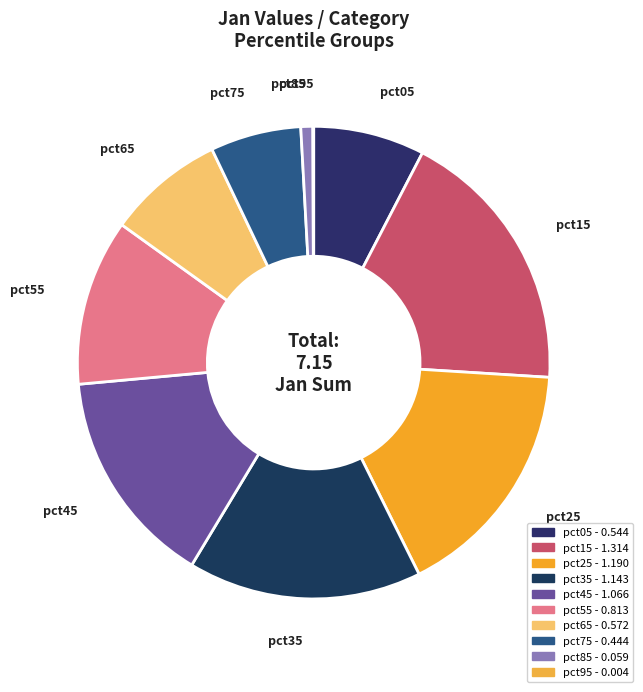

Is pct85 the majority of the pie?

No